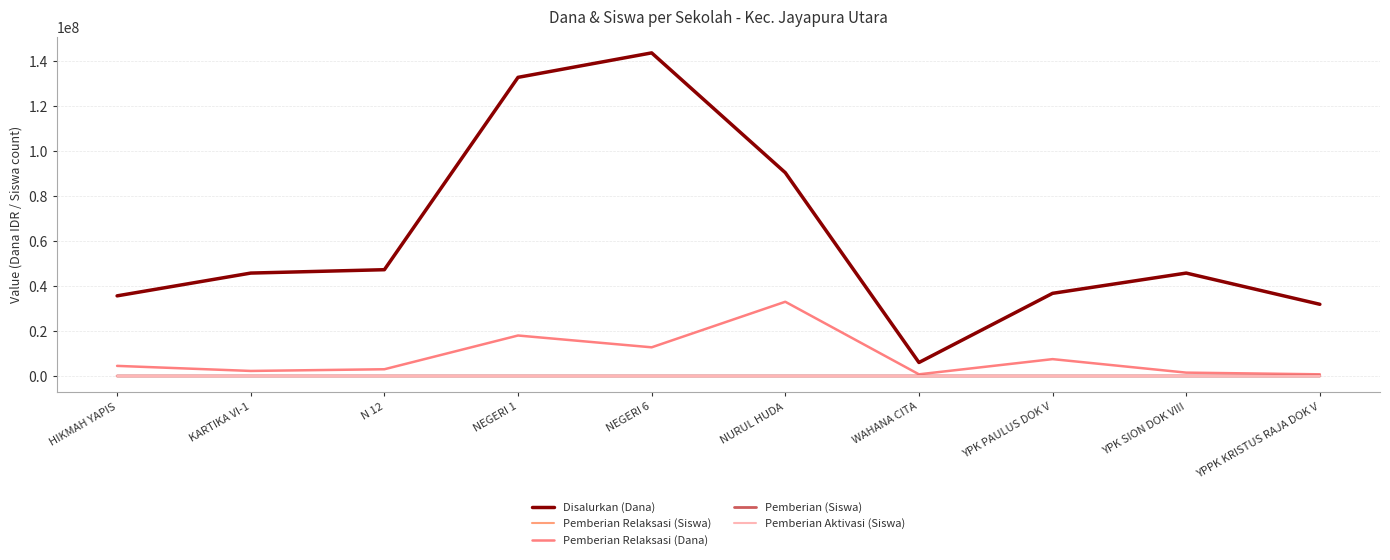

How many data points in Pemberian Relaksasi (Dana) are above 4500000?

4